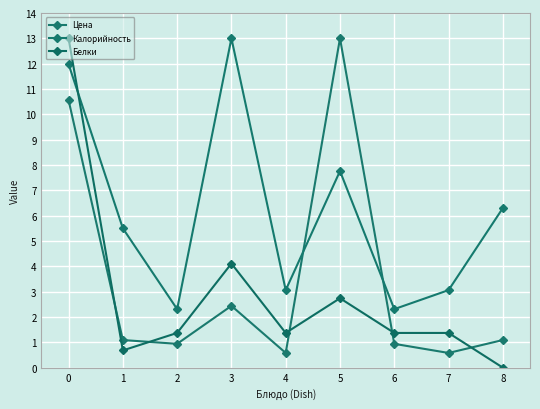

The Цена series shows 0.4 at 6. True or false?

False